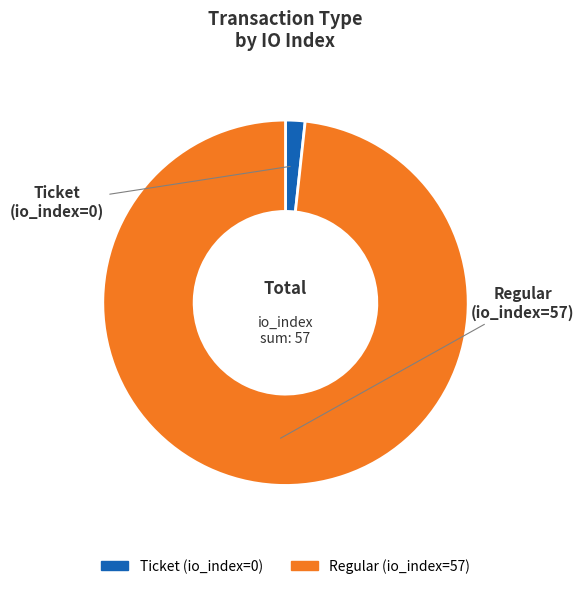

How many segments does this pie chart have?

2